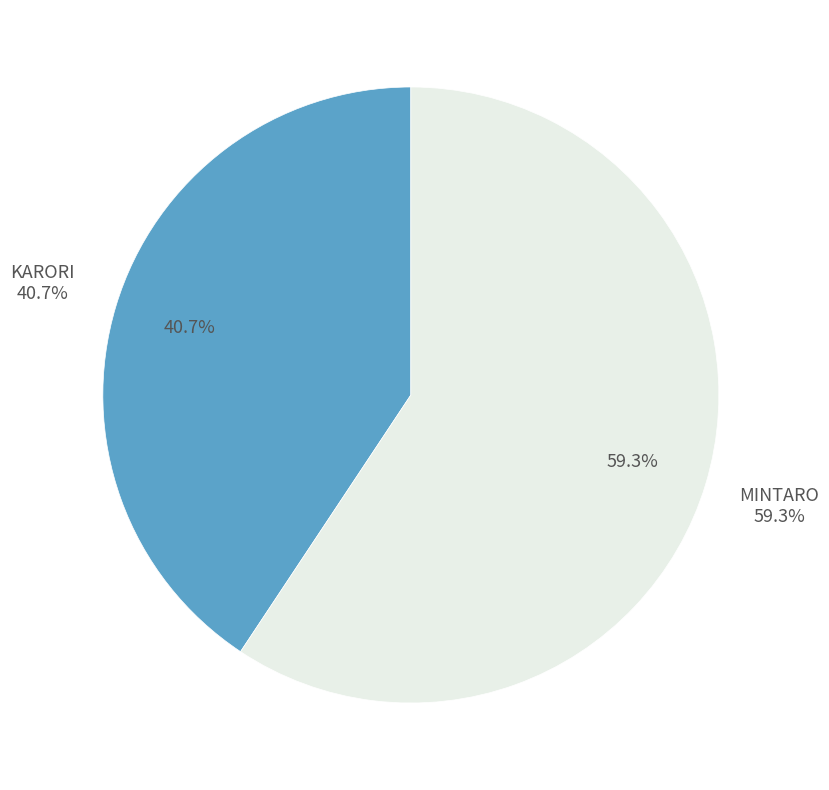

Rank the categories by value from lowest to highest.

KARORI, MINTARO